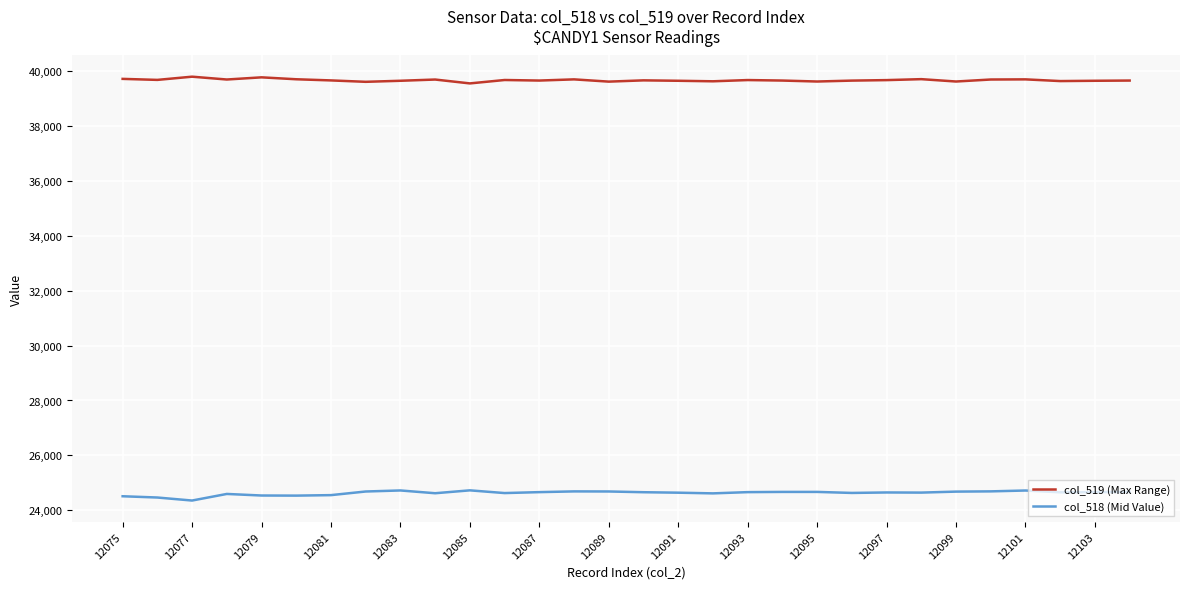

Which series has the largest total across all categories?

col_519 (Max Range)